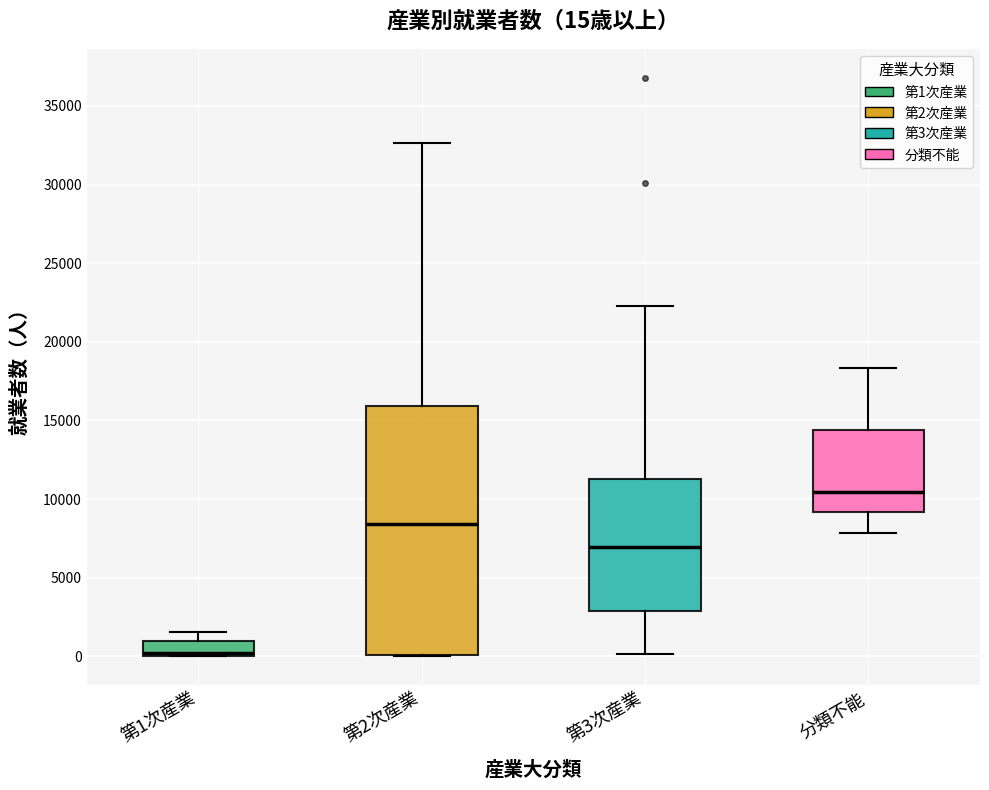

Which box is the tallest, from its lower edge to its upper edge?

第2次産業